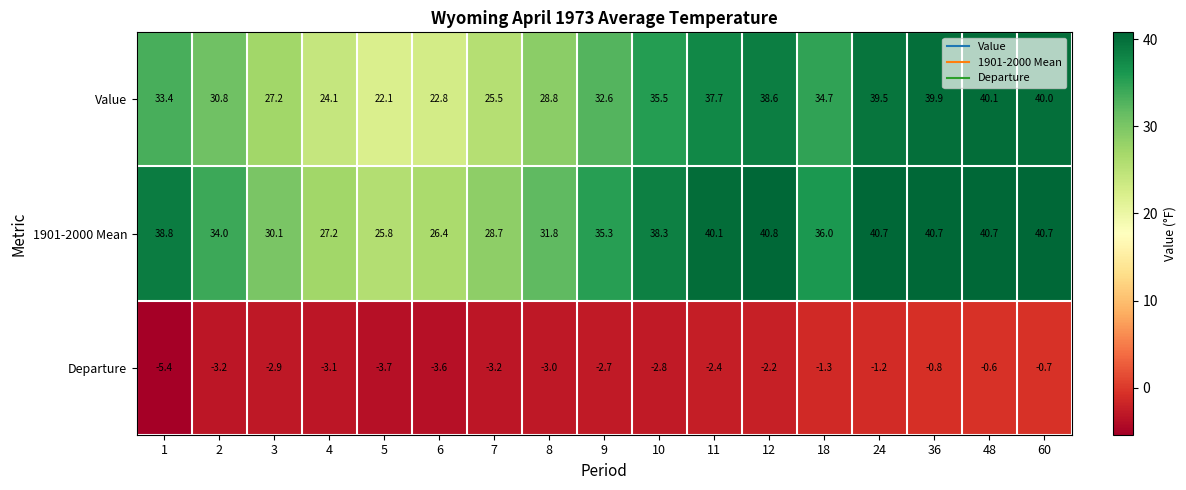

Which series has the widest spread of values?

Value